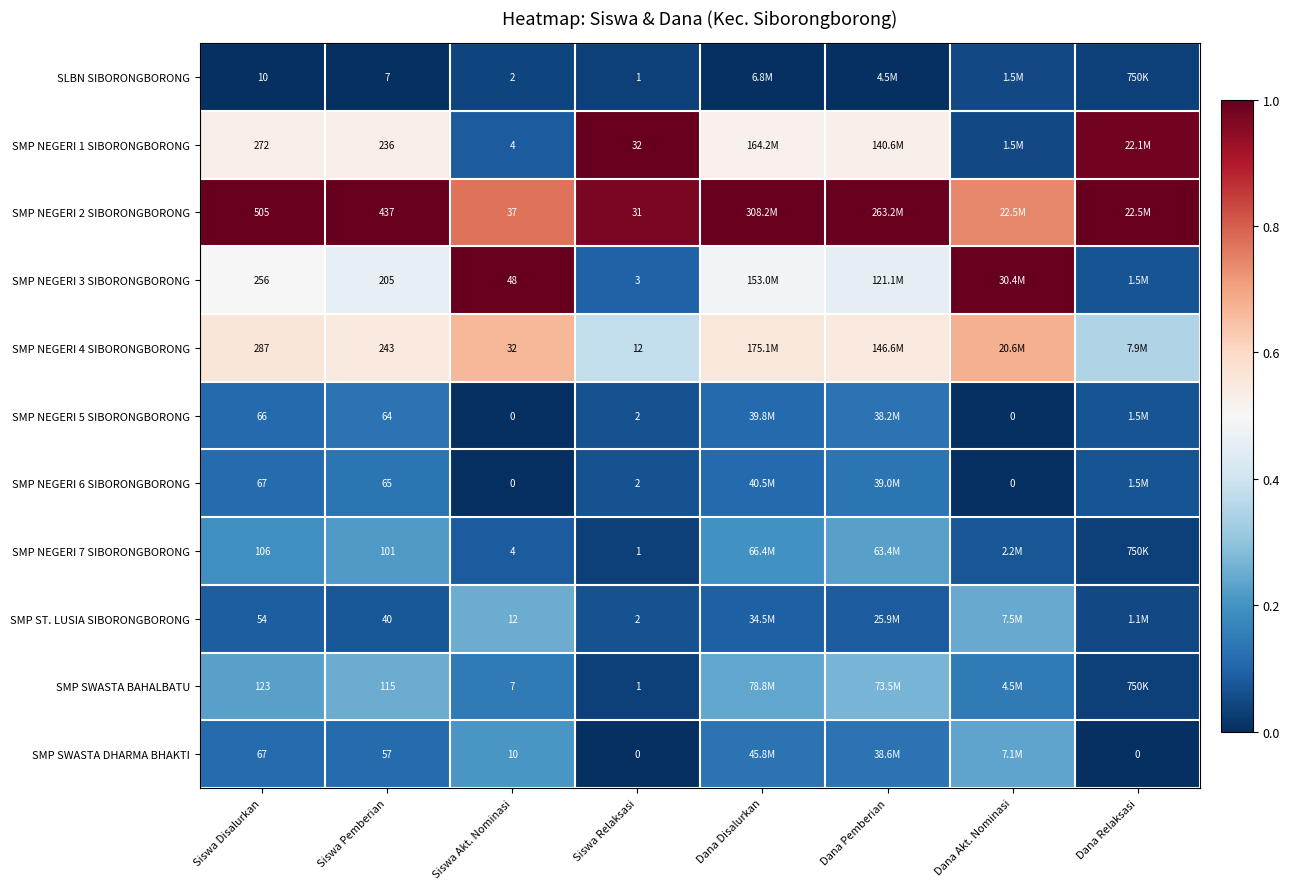

Is the value of SMP ST. LUSIA SIBORONGBORONG at Siswa Disalurkan greater than the value of SMP NEGERI 4 SIBORONGBORONG at Siswa Disalurkan?

No